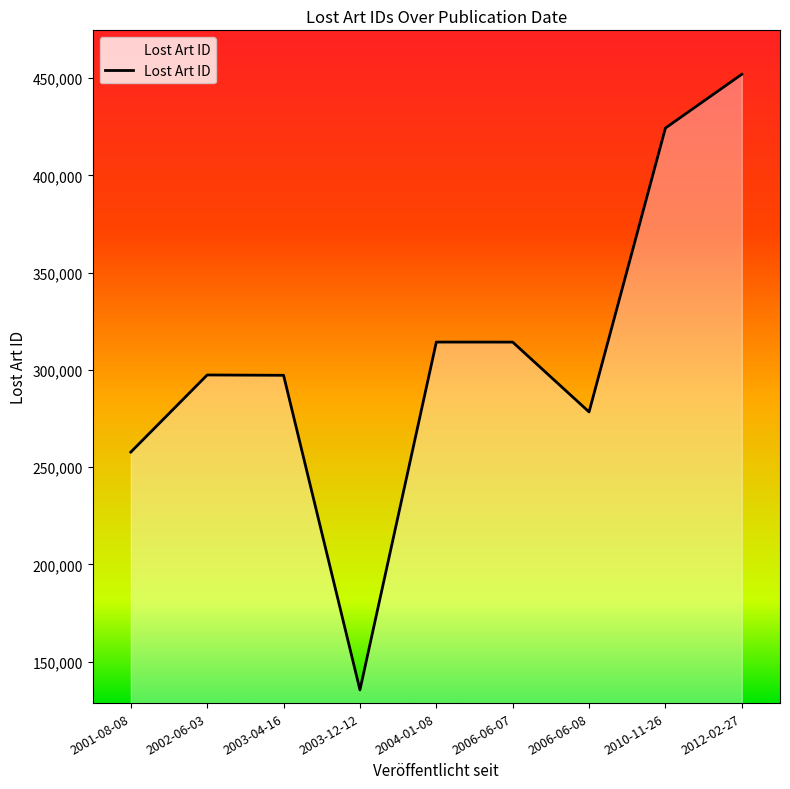

How many values are below 297362?

4